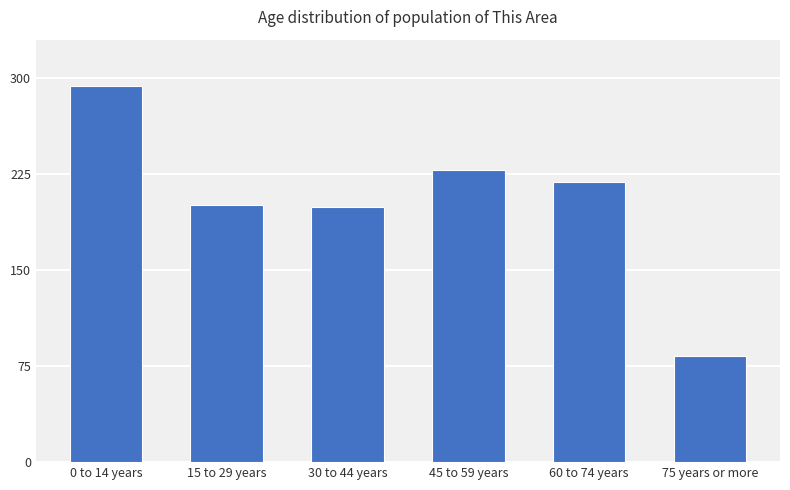

True or false: the data shows 342 at 15 to 29 years.

False